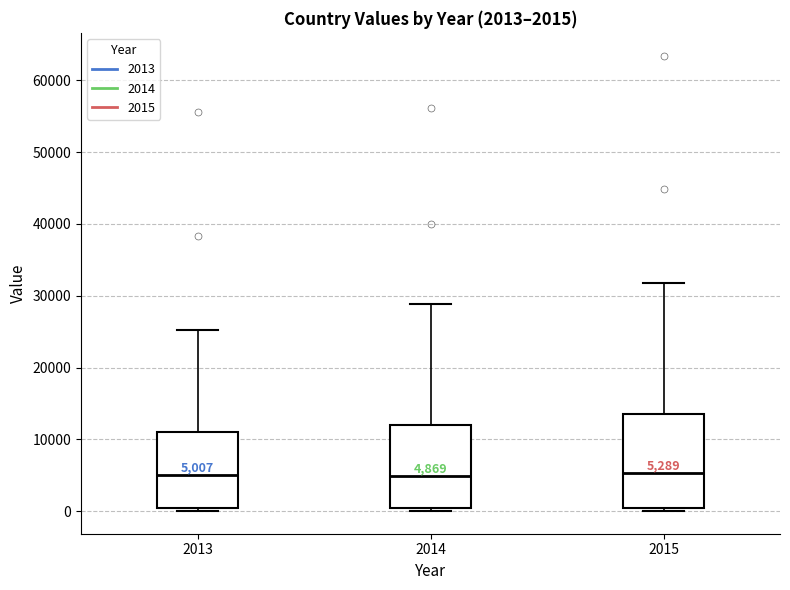

Comparing the boxes themselves (not the whiskers), which one is the tallest?

2015